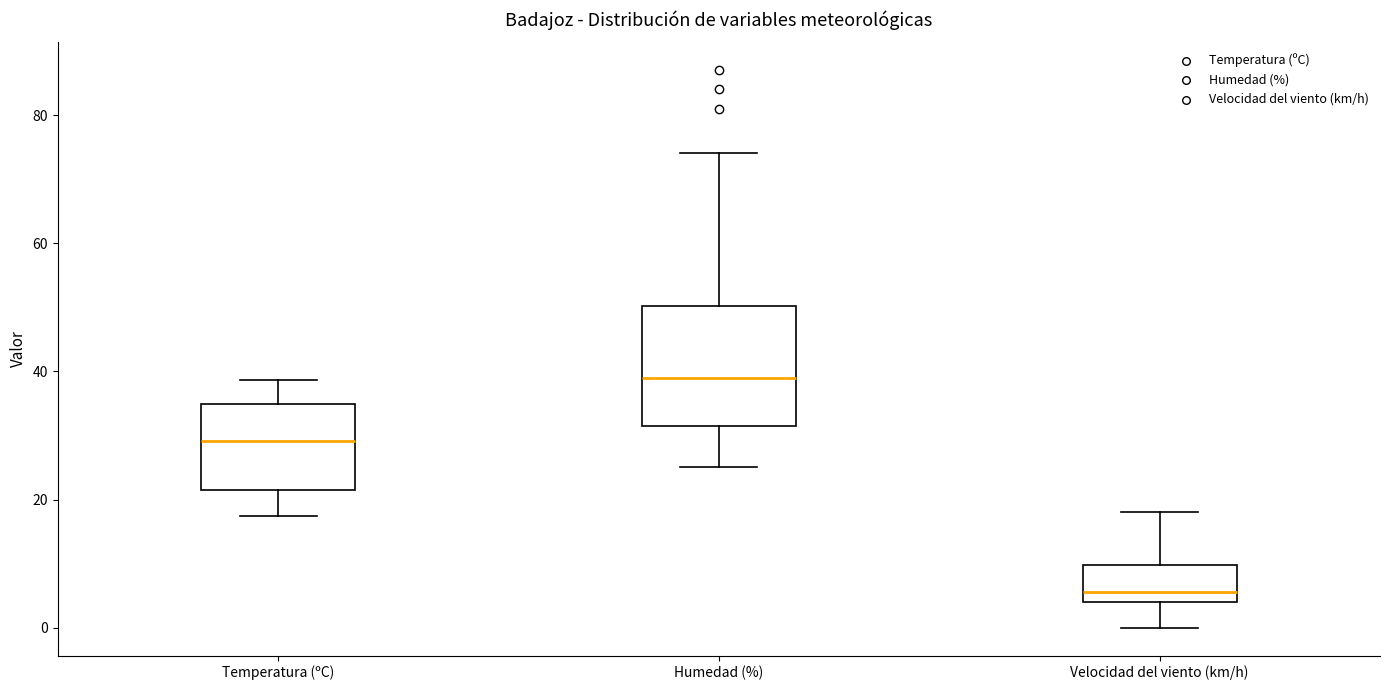

Reading left to right, read every box against the y-axis: the position of its median line, the range the box covers, and the ends of its whiskers. The values are not printed on the chart, so give them approximately, as read against the axis.

Temperatura (ºC): median 30, box 22 to 34, whiskers 18 to 38
Humedad (%): median 40, box 32 to 50, whiskers 26 to 74
Velocidad del viento (km/h): median 6, box 4 to 10, whiskers 0 to 18